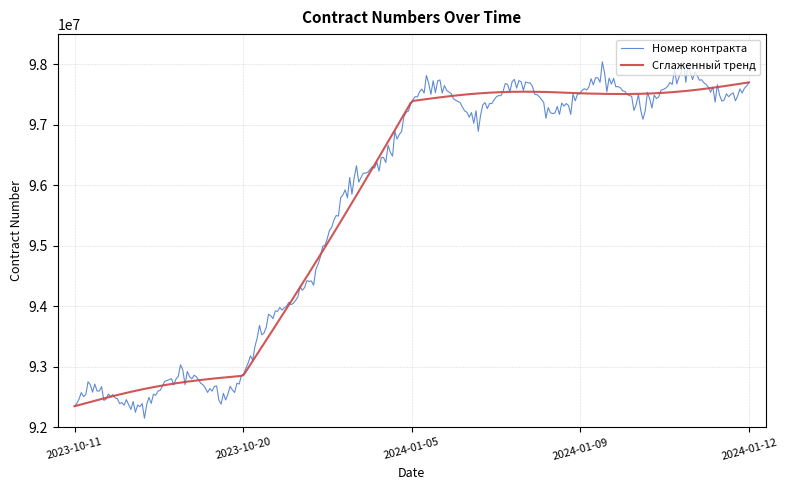

List the series in order of their peak value, lowest first.

Сглаженный тренд, Номер контракта